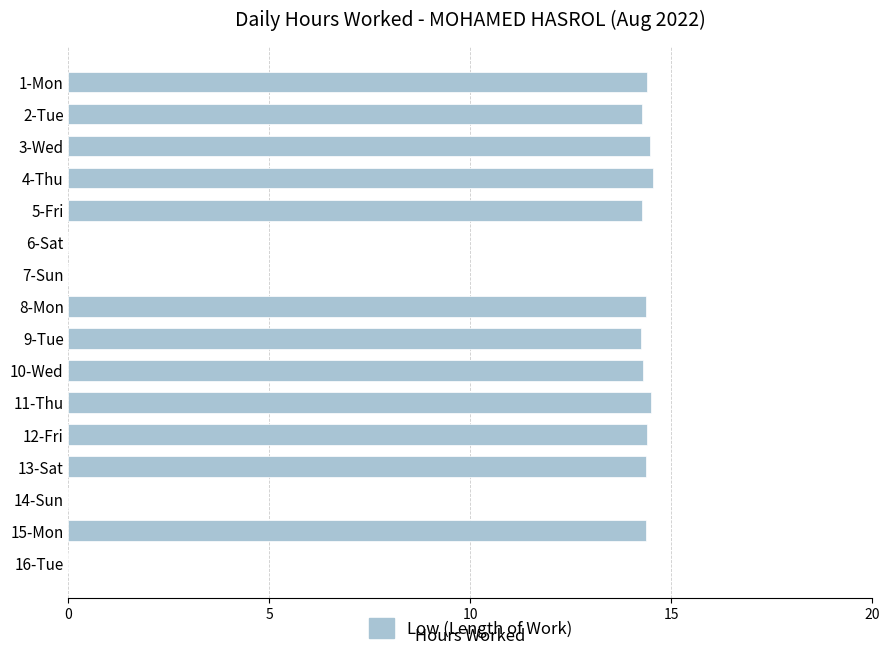

Which has a higher value, 9-Tue or 14-Sun?

9-Tue